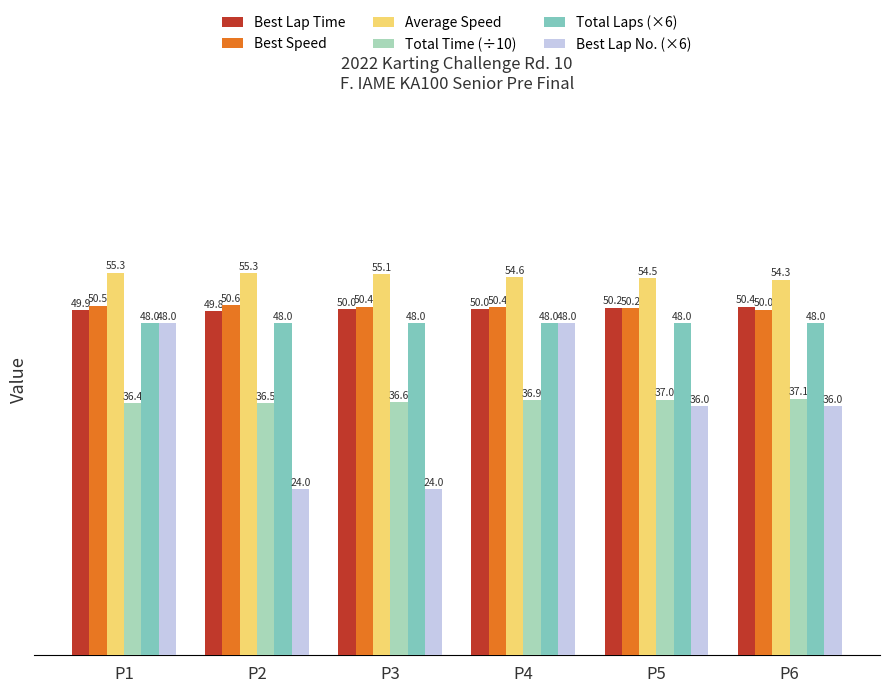

True or false: Total Laps (×6) has a value of 48.0 at P4.

True